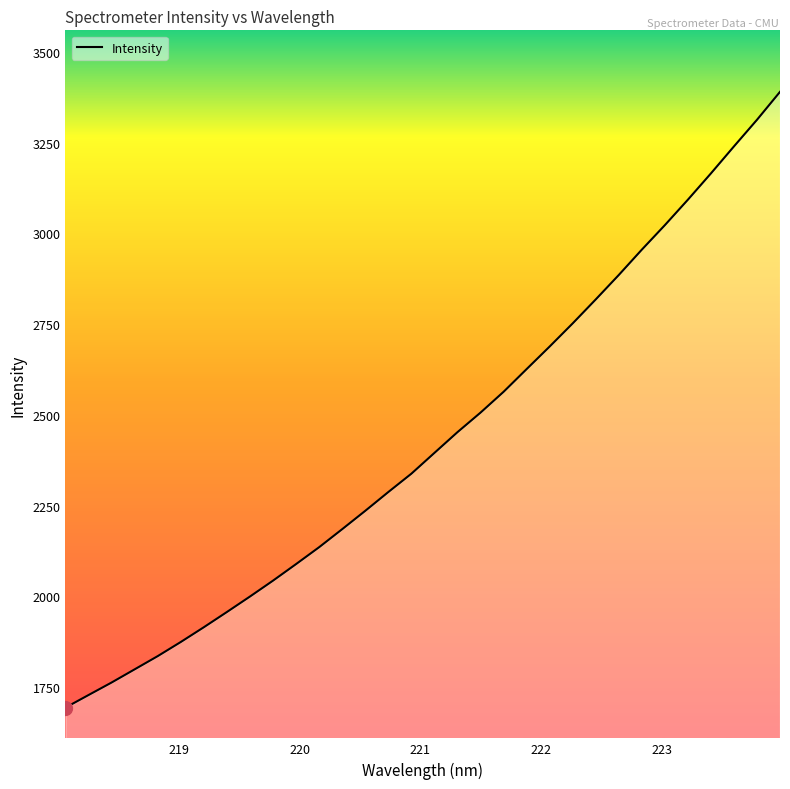

What is the difference between the maximum and minimum values?

1696.8